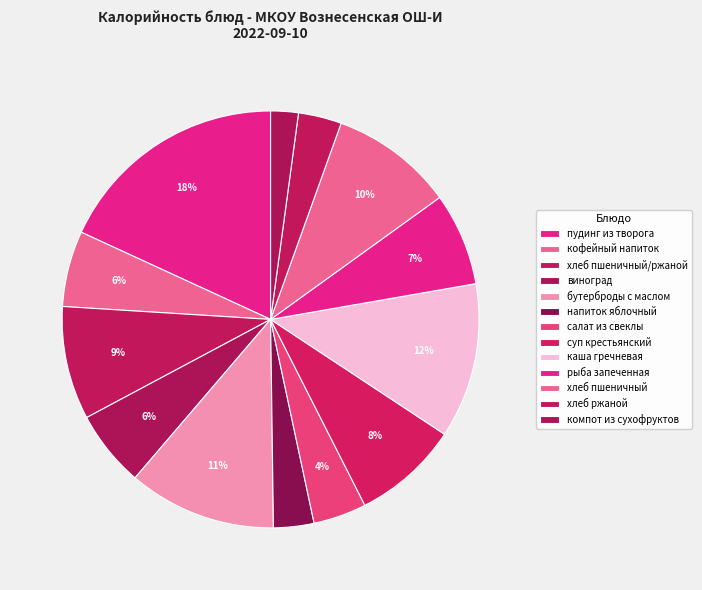

To the nearest percent, what is the average slice percentage?

8%